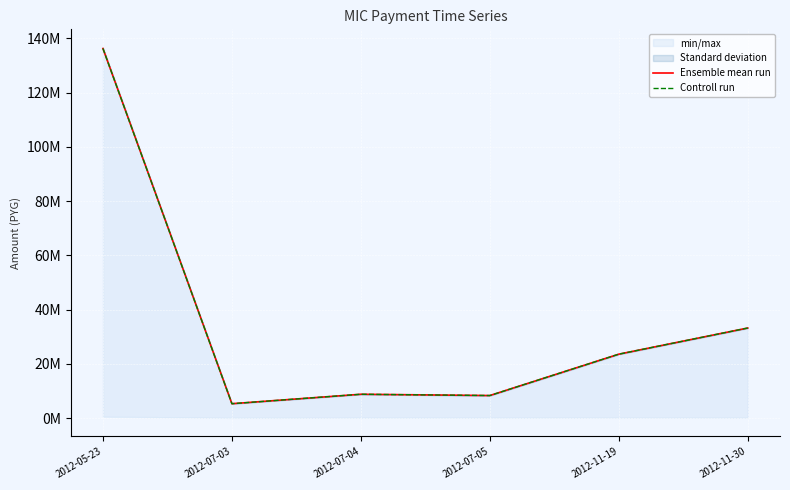

How many categories are shown in the chart?

6